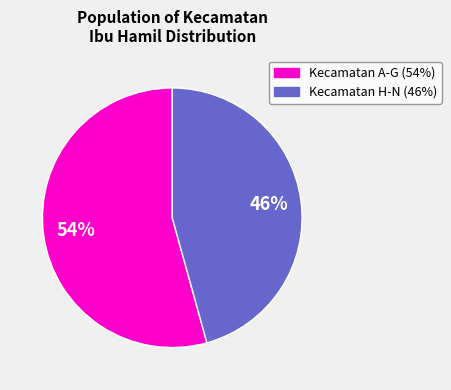

How many slices are in this pie chart?

2